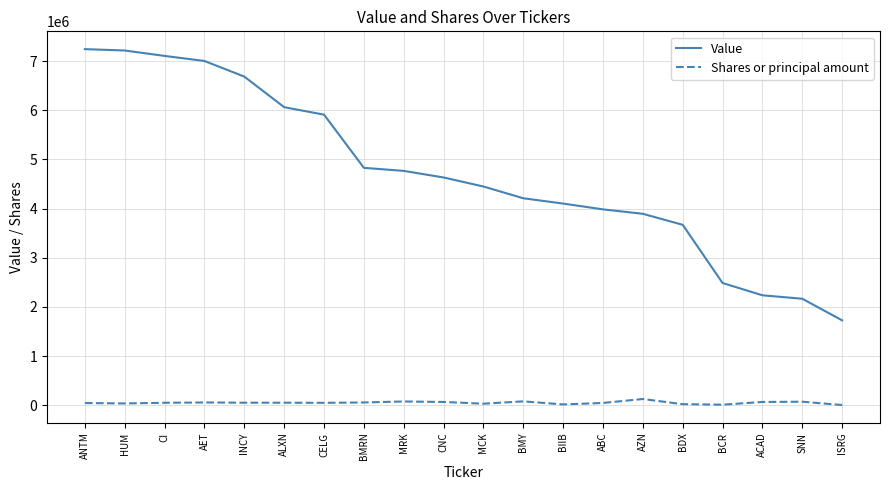

The Value series shows 6062000 at ALXN. True or false?

True